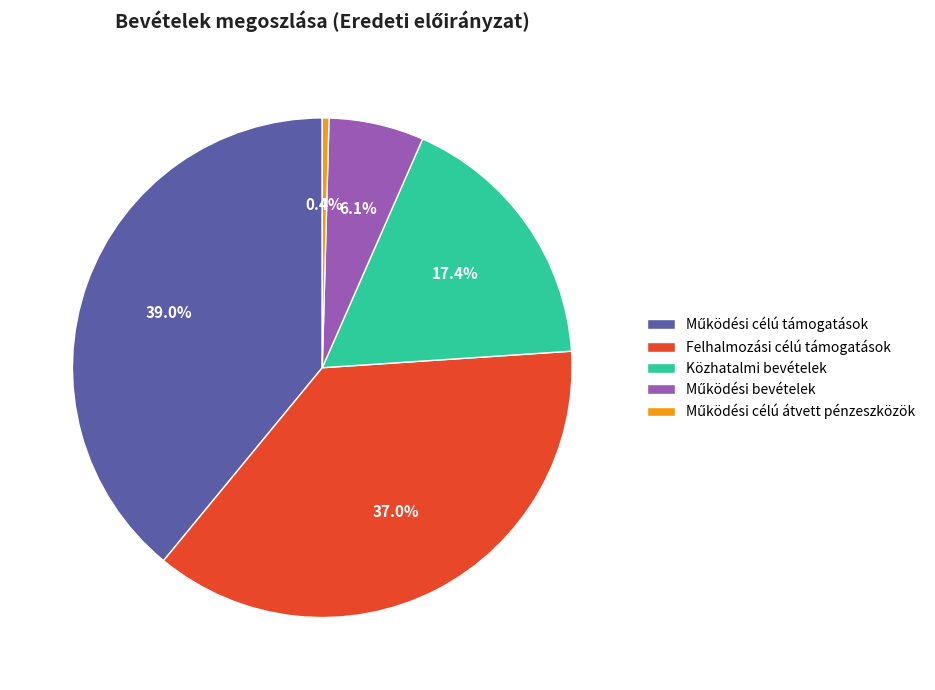

Does Közhatalmi bevételek account for over 50% of the chart?

No